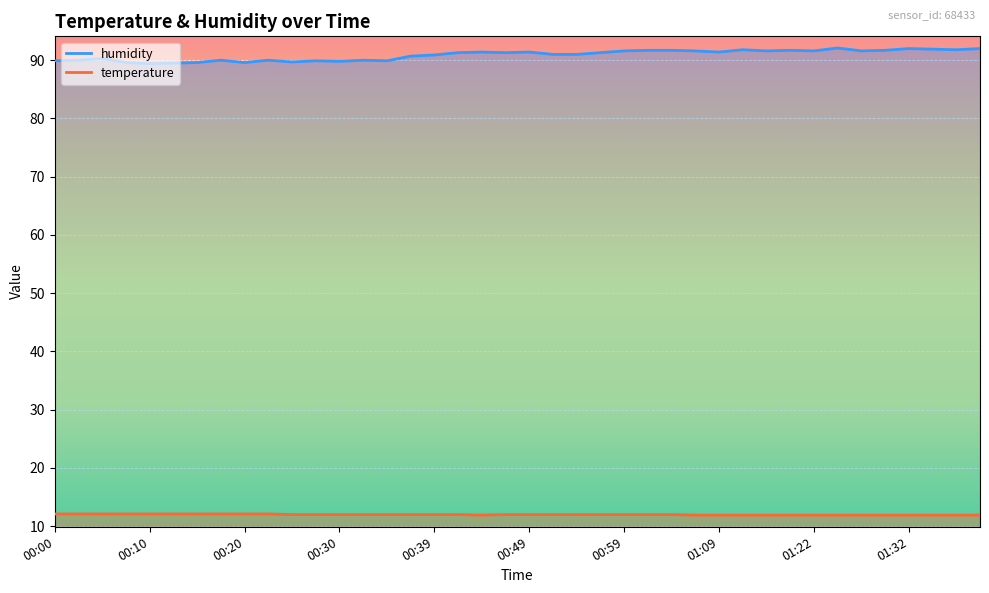

What is the maximum value shown in the chart?

92.1